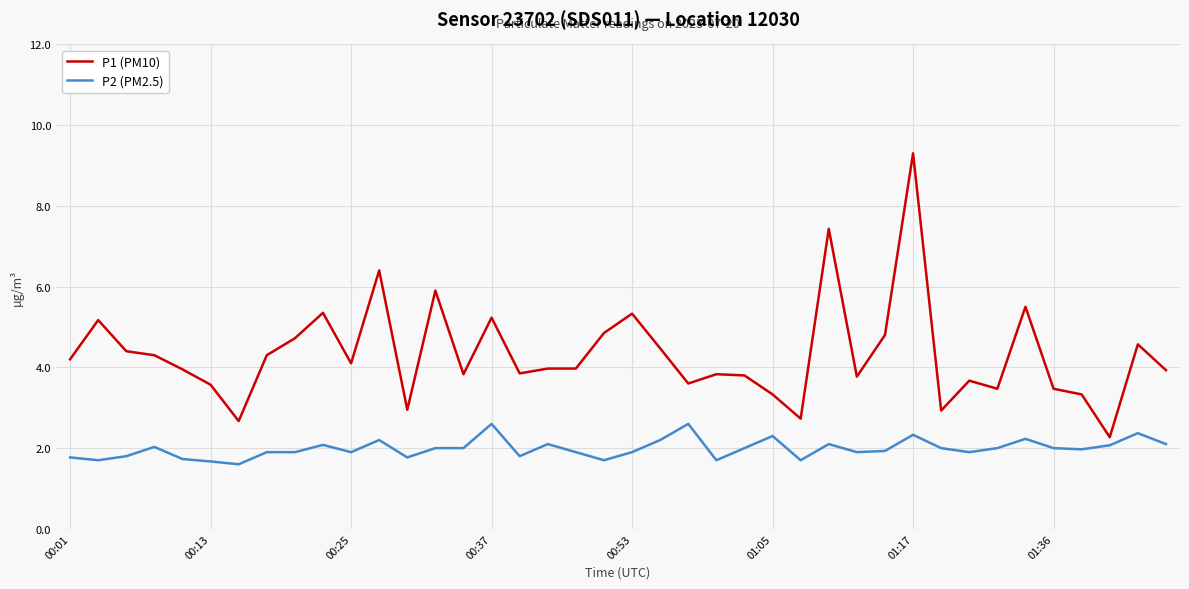

What is the maximum value for P1 (PM10)?

9.3